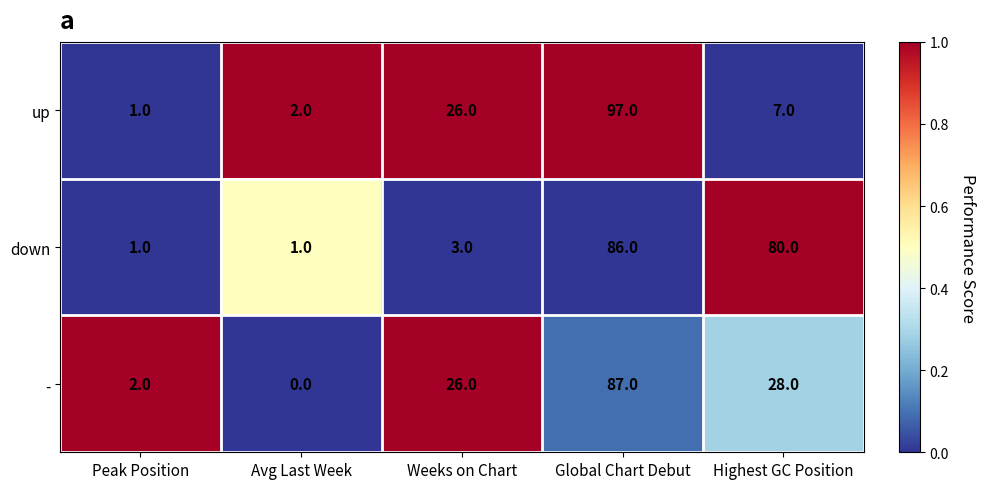

At which category is the sum across all series the highest?

Global Chart Debut